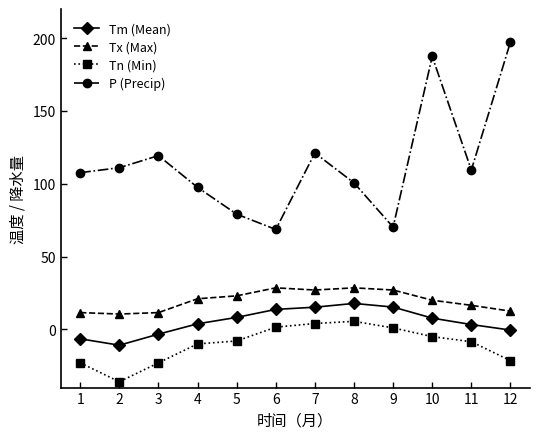

Which series has the largest range (max minus min)?

P (Precip)